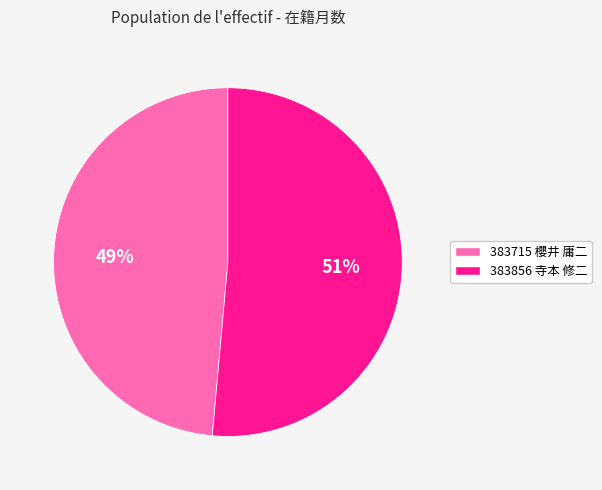

To the nearest percent, what percentage of the pie is 383715 櫻井 庸二?

49%